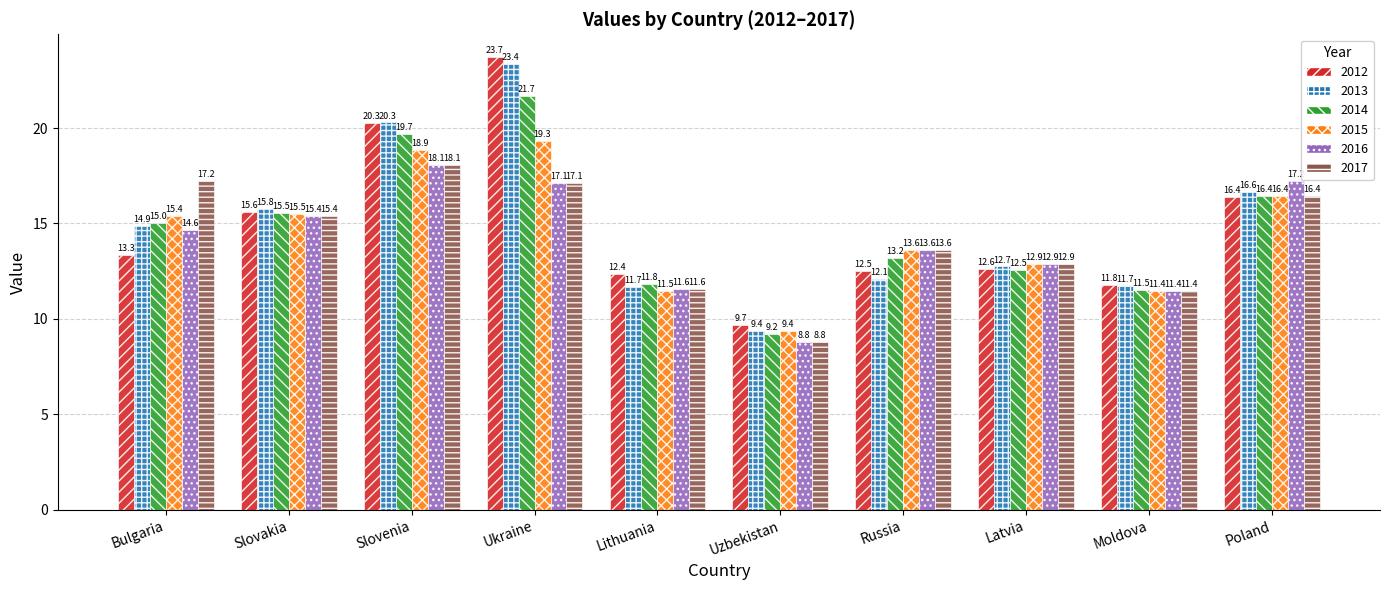

At which label is 2017 closest to 13?

Latvia